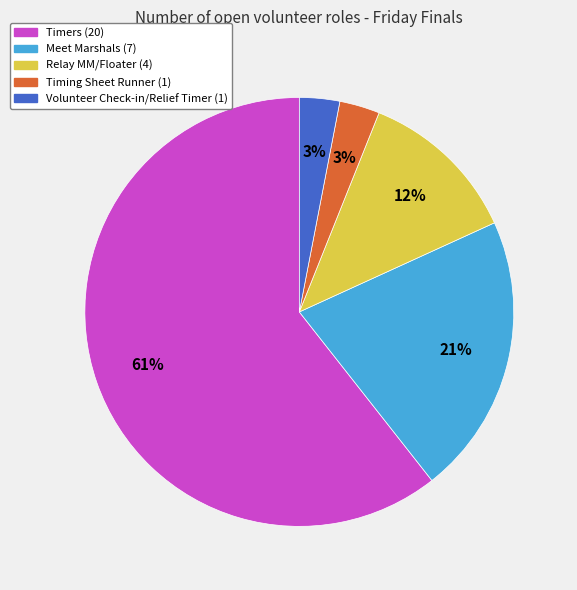

What percentage is the Meet Marshals slice, to the nearest percent?

21%